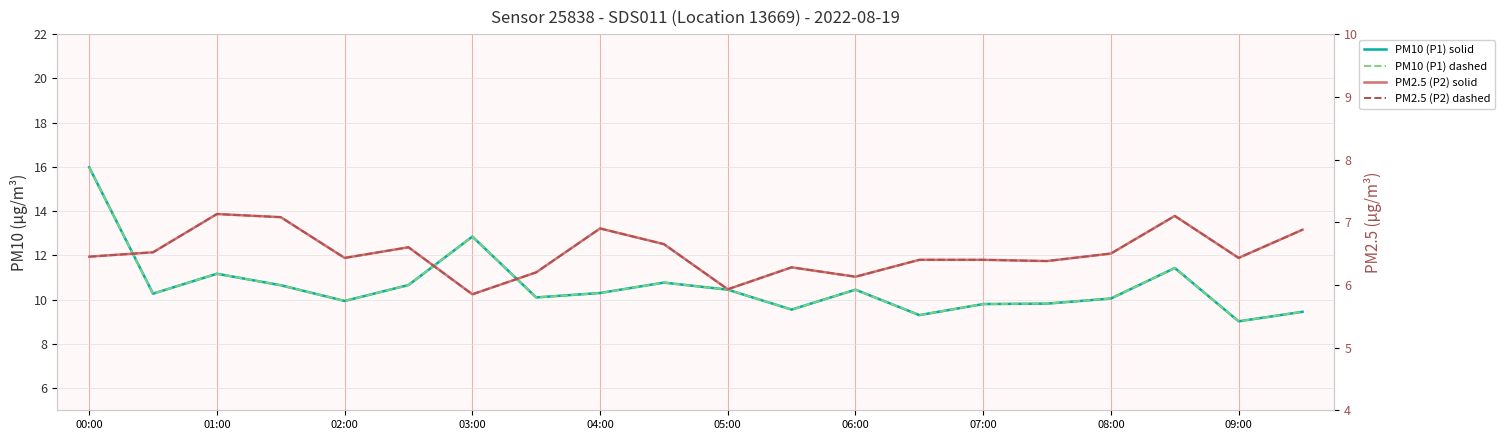

True or false: PM2.5 (P2) has a value of 6.4 at 15.

True